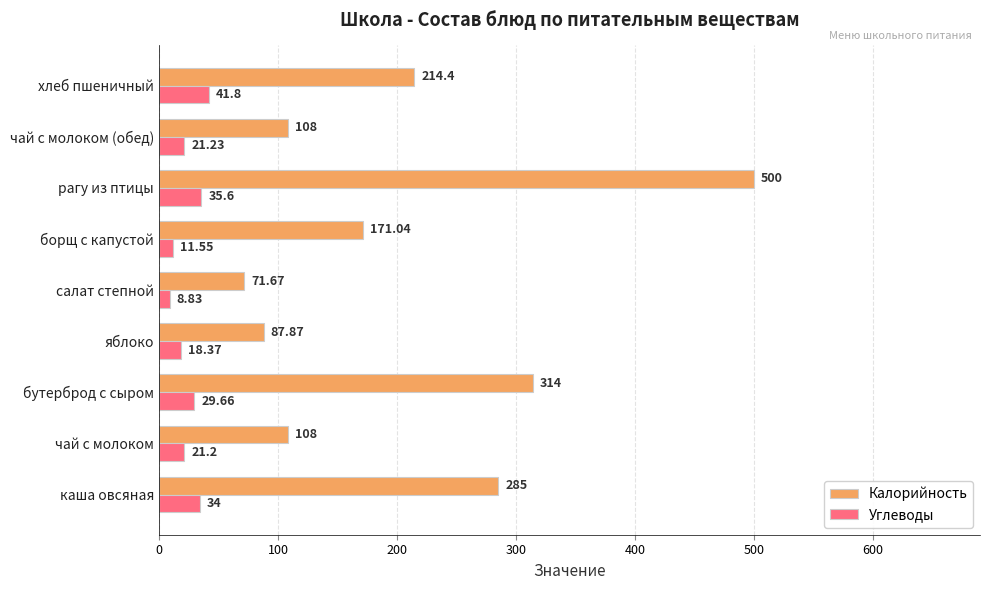

How many categories are shown in the chart?

9